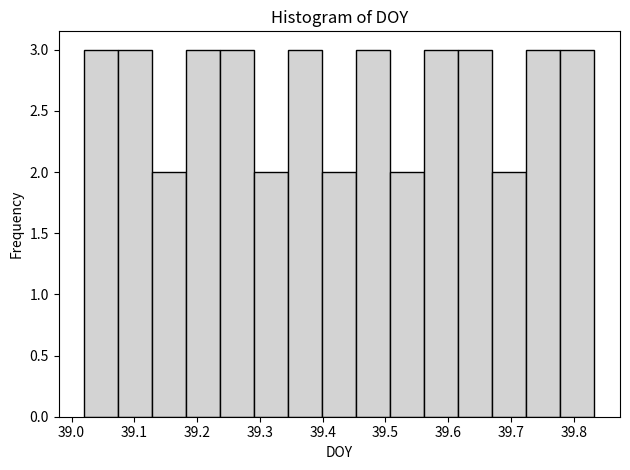

Reading left to right, transcribe this chart: for each bar, give the range it covers on the x-axis and its height. Neither the bar edges nor the heights are printed on the chart, so give them approximately, as read against the axes.

39.02 to 39.07: 3
39.07 to 39.13: 3
39.13 to 39.18: 2
39.18 to 39.24: 3
39.24 to 39.29: 3
39.29 to 39.35: 2
39.35 to 39.40: 3
39.40 to 39.45: 2
39.45 to 39.51: 3
39.51 to 39.56: 2
39.56 to 39.62: 3
39.62 to 39.67: 3
39.67 to 39.72: 2
39.72 to 39.78: 3
39.78 to 39.83: 3